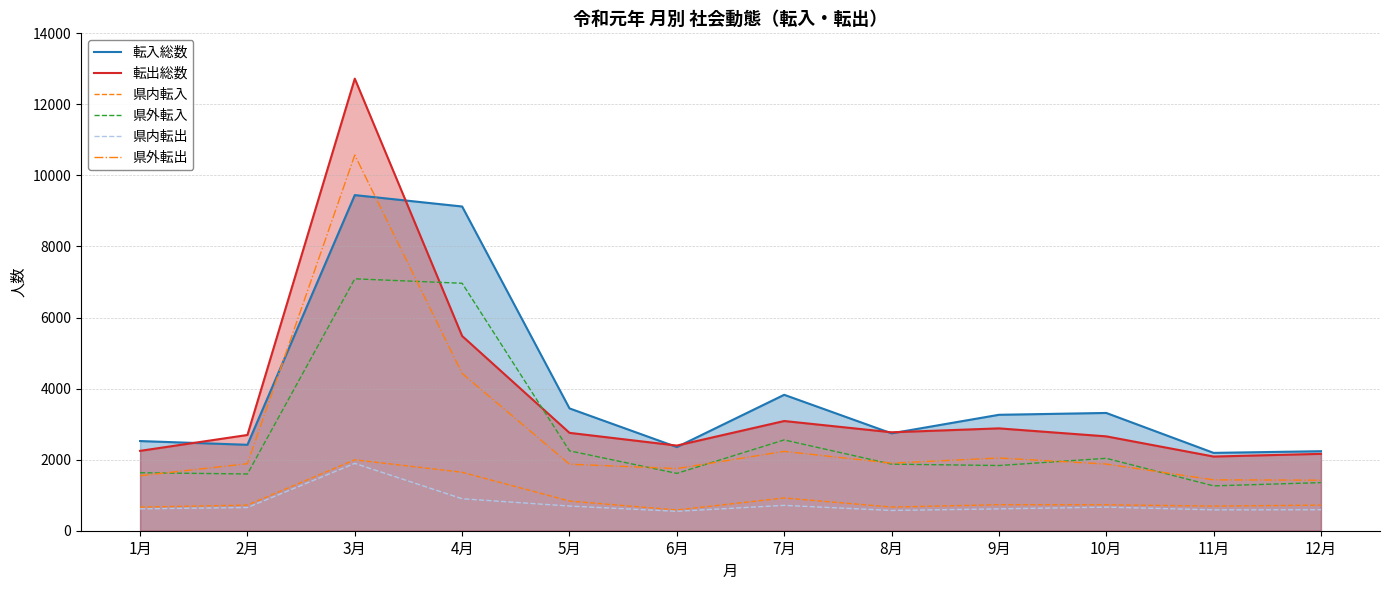

What position from the right is 8月?

5